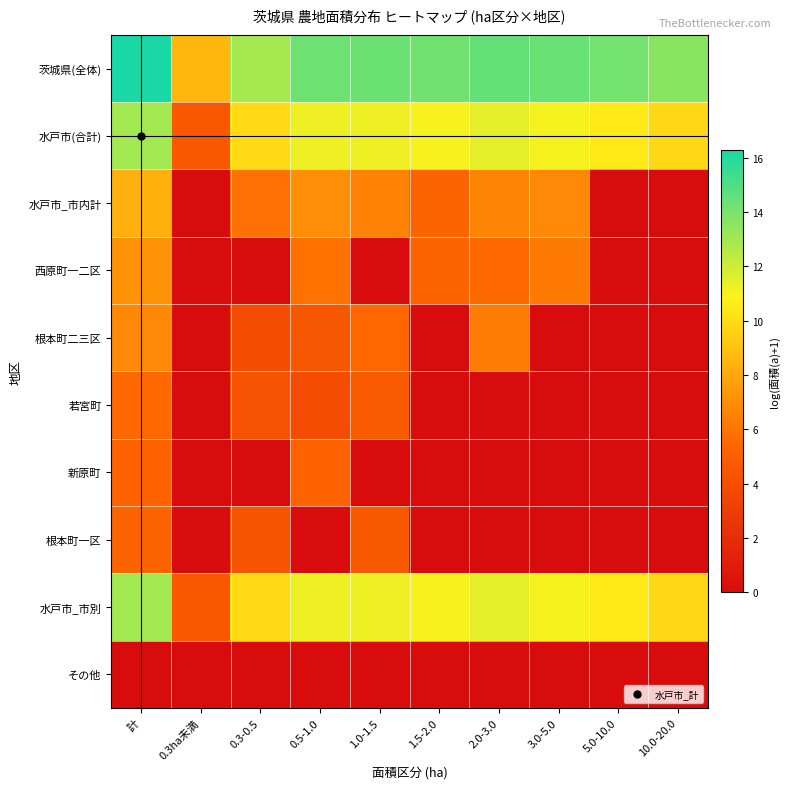

Reading left to right, what are all the values shown in this chart?

茨城県(全体): 計=16.3	0.3ha未満=8.6	0.3-0.5=12.9	0.5-1.0=14.3	1.0-1.5=14.3	1.5-2.0=14.2	2.0-3.0=14.5	3.0-5.0=14.4	5.0-10.0=14.1	10.0-20.0=13.6
水戸市(合計): 計=13.0	0.3ha未満=4.6	0.3-0.5=9.9	0.5-1.0=11.2	1.0-1.5=11.2	1.5-2.0=11.0	2.0-3.0=11.5	3.0-5.0=11.1	5.0-10.0=10.5	10.0-20.0=9.8
水戸市_市内計: 計=8.3	0.3ha未満=0.0	0.3-0.5=5.9	0.5-1.0=7.0	1.0-1.5=6.5	1.5-2.0=5.3	2.0-3.0=6.7	3.0-5.0=6.8	5.0-10.0=0.0	10.0-20.0=0.0
西原町一二区: 計=7.2	0.3ha未満=0.0	0.3-0.5=0.0	0.5-1.0=5.9	1.0-1.5=0.0	1.5-2.0=5.3	2.0-3.0=5.5	3.0-5.0=6.2	5.0-10.0=0.0	10.0-20.0=0.0
根本町二三区: 計=6.8	0.3ha未満=0.0	0.3-0.5=3.9	0.5-1.0=4.5	1.0-1.5=5.5	1.5-2.0=0.0	2.0-3.0=6.3	3.0-5.0=0.0	5.0-10.0=0.0	10.0-20.0=0.0
若宮町: 計=5.5	0.3ha未満=0.0	0.3-0.5=4.3	0.5-1.0=4.0	1.0-1.5=4.8	1.5-2.0=0.0	2.0-3.0=0.0	3.0-5.0=0.0	5.0-10.0=0.0	10.0-20.0=0.0
新原町: 計=5.3	0.3ha未満=0.0	0.3-0.5=0.0	0.5-1.0=5.3	1.0-1.5=0.0	1.5-2.0=0.0	2.0-3.0=0.0	3.0-5.0=0.0	5.0-10.0=0.0	10.0-20.0=0.0
根本町一区: 計=5.2	0.3ha未満=0.0	0.3-0.5=4.4	0.5-1.0=0.0	1.0-1.5=4.7	1.5-2.0=0.0	2.0-3.0=0.0	3.0-5.0=0.0	5.0-10.0=0.0	10.0-20.0=0.0
水戸市_市別: 計=13.0	0.3ha未満=4.6	0.3-0.5=9.9	0.5-1.0=11.2	1.0-1.5=11.2	1.5-2.0=11.0	2.0-3.0=11.5	3.0-5.0=11.1	5.0-10.0=10.5	10.0-20.0=9.8
その他: 計=0.0	0.3ha未満=0.0	0.3-0.5=0.0	0.5-1.0=0.0	1.0-1.5=0.0	1.5-2.0=0.0	2.0-3.0=0.0	3.0-5.0=0.0	5.0-10.0=0.0	10.0-20.0=0.0